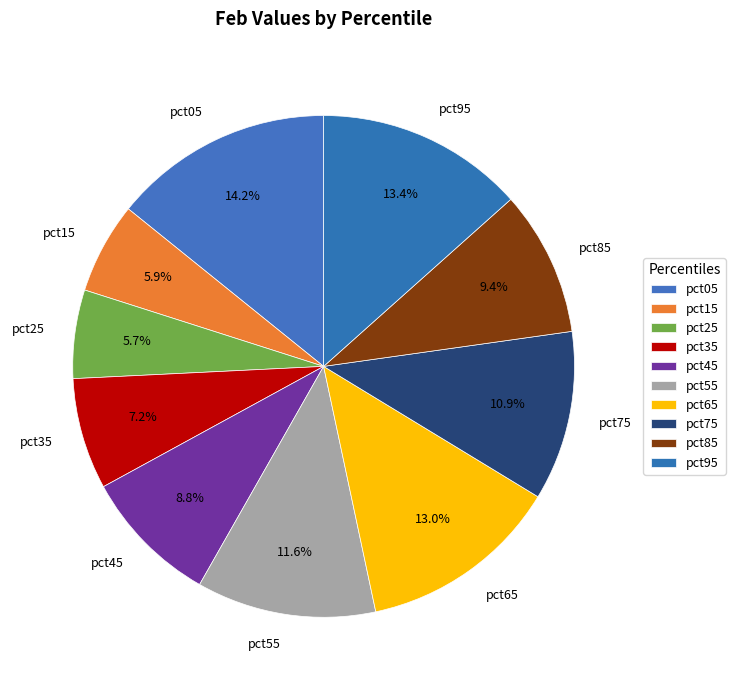

To the nearest percent, what is the difference between the pct35 and pct85 slice percentages?

2%